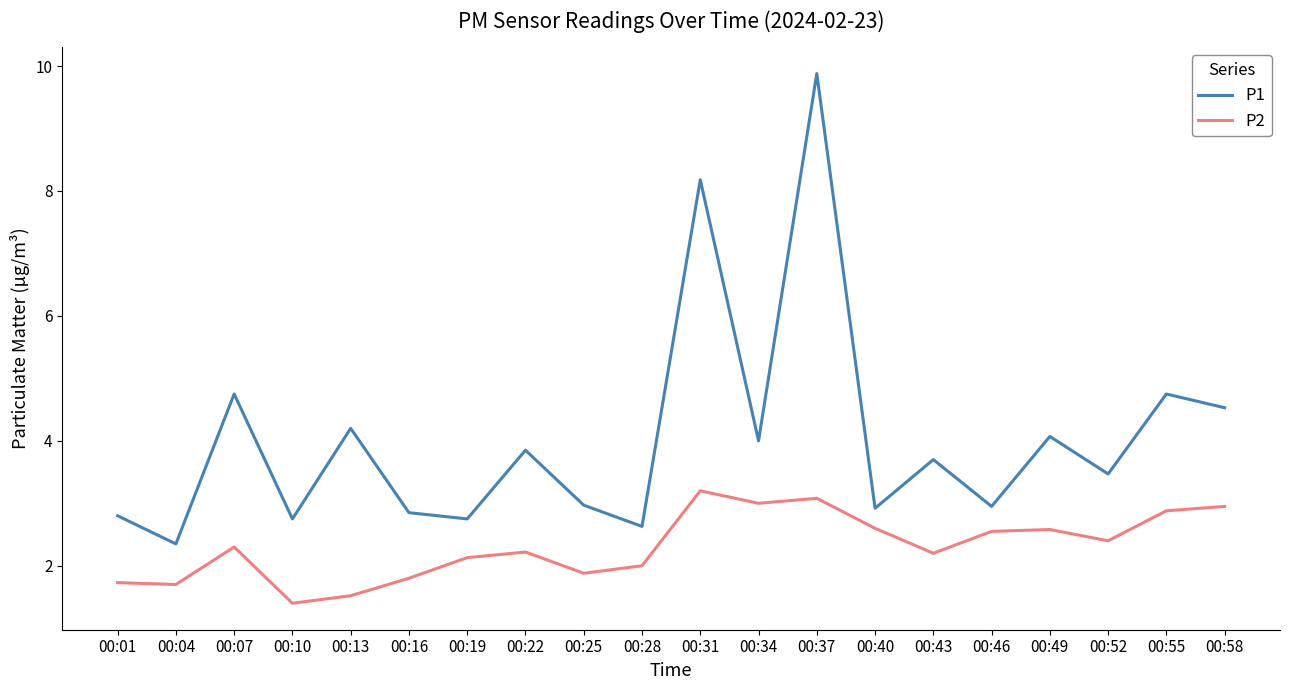

Which series has the largest range (max minus min)?

P1